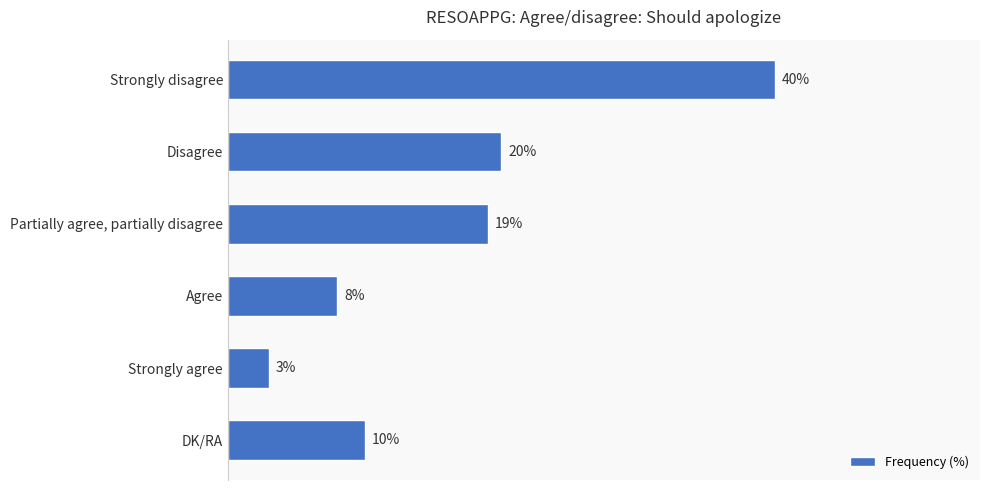

What is the label of the 1st bar from the bottom?

DK/RA